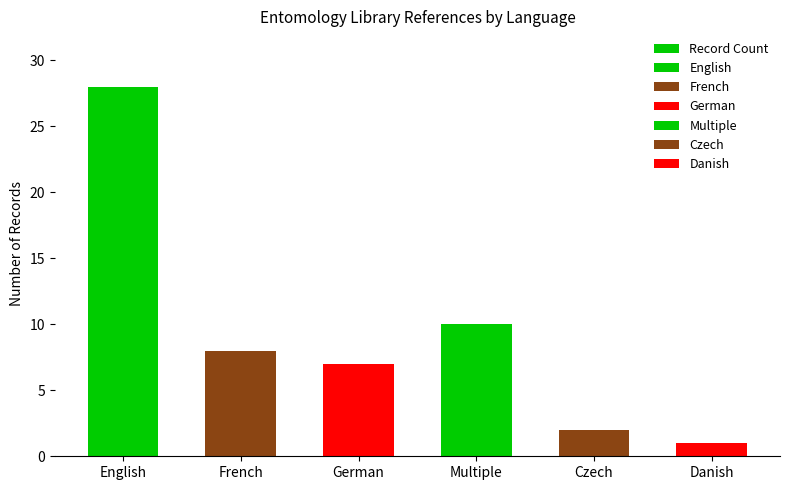

What is the change in value from French to Multiple?

+2